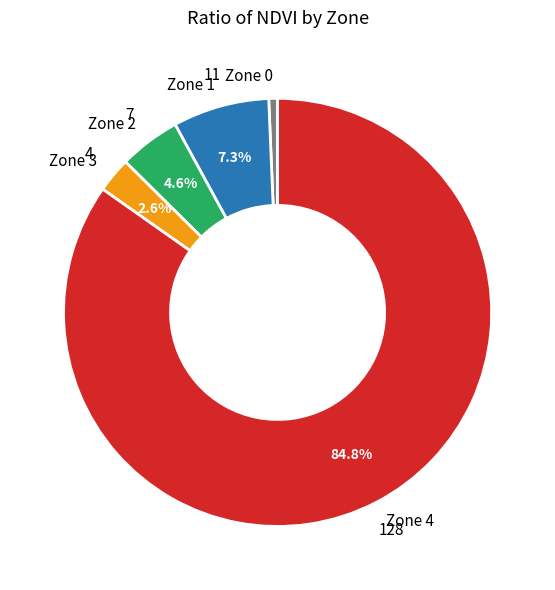

Approximately how many times larger is the value at Zone 1 compared to Zone 2?

1.6